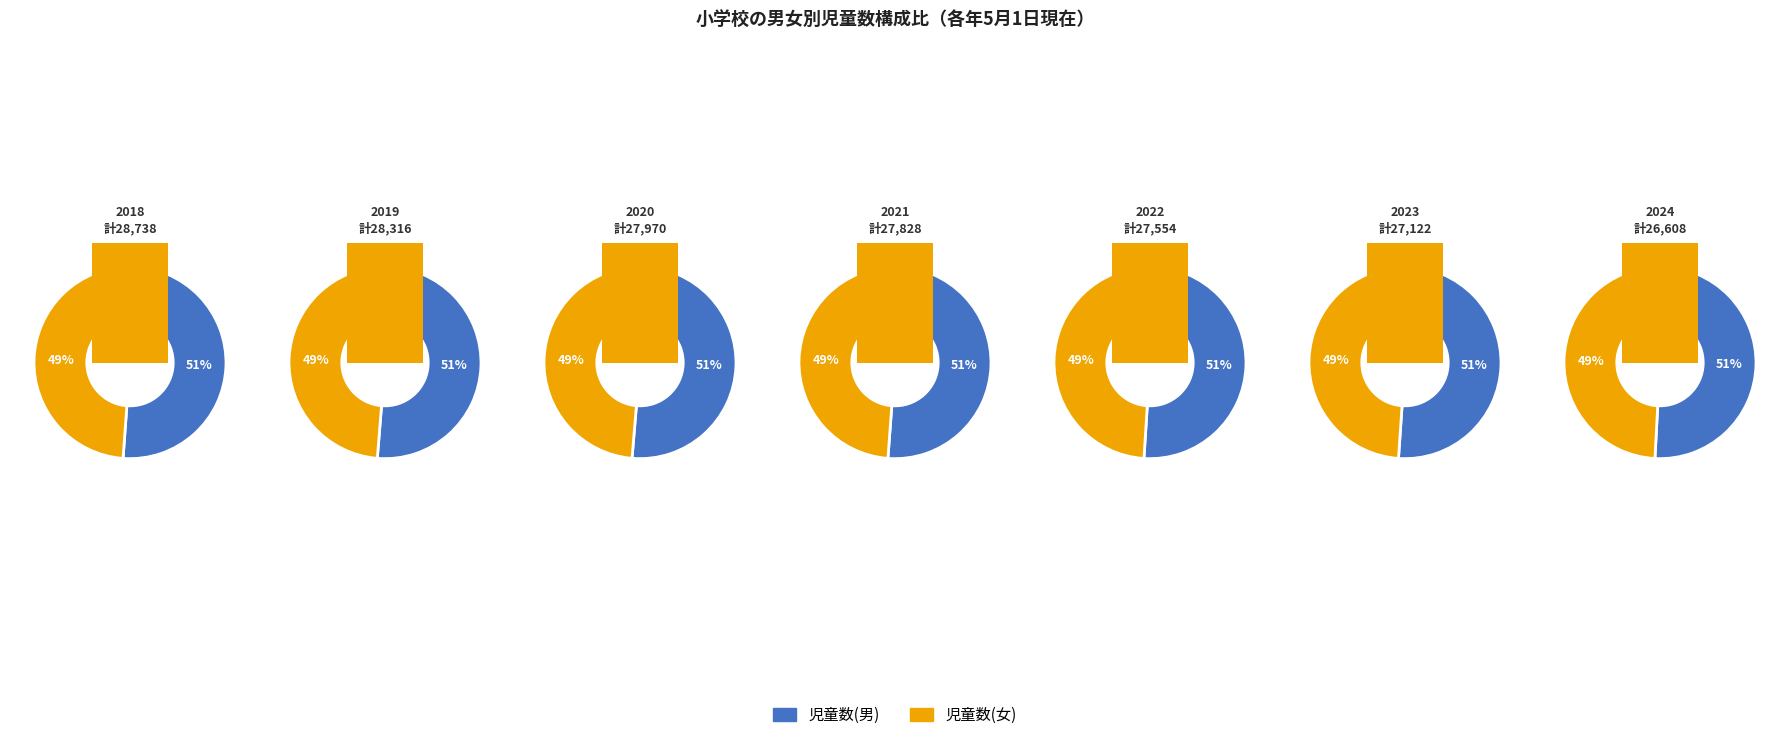

What is the difference between the highest and lowest values at 2024?

448